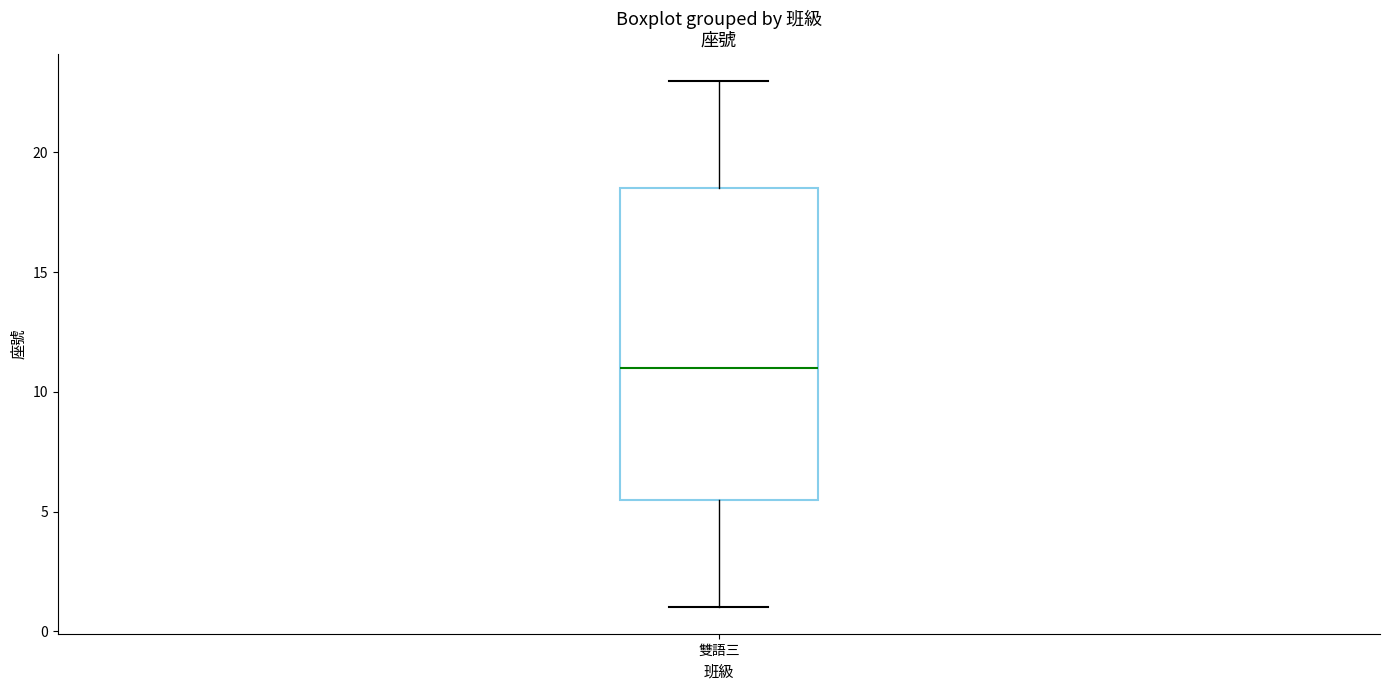

Transcribe this box plot: give where the median line is, the range the box spans, and where the two whiskers end, as read against the y-axis. The values are not printed on the chart, so give them approximately, as read against the axis.

median 11.0, box 5.5 to 18.5, whiskers 1.0 to 23.0